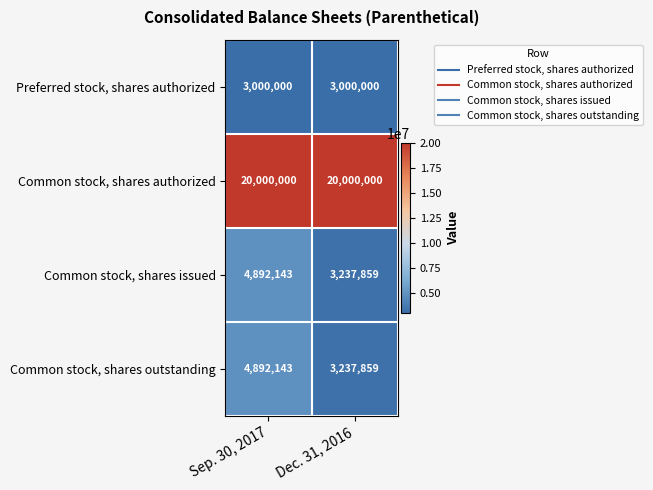

The value of Common stock, shares authorized at Dec. 31, 2016 is 4750403. True or false?

False